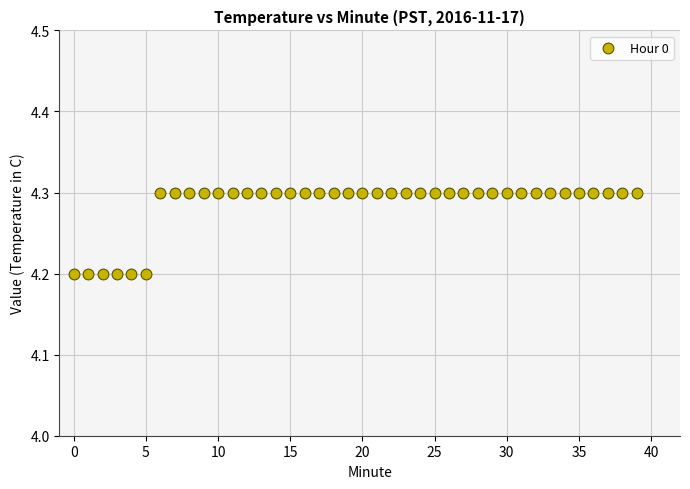

Count the number of points in this scatter plot.

40